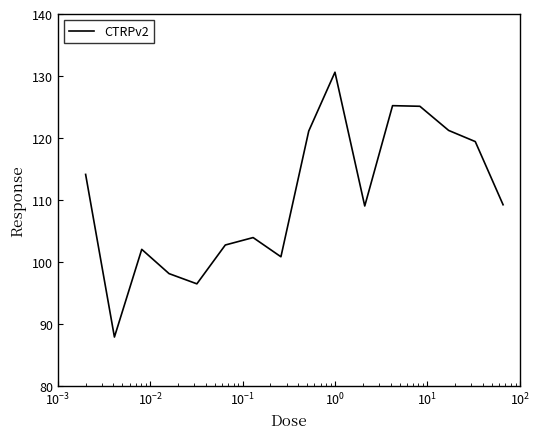

What is the maximum value shown in the chart?

130.6